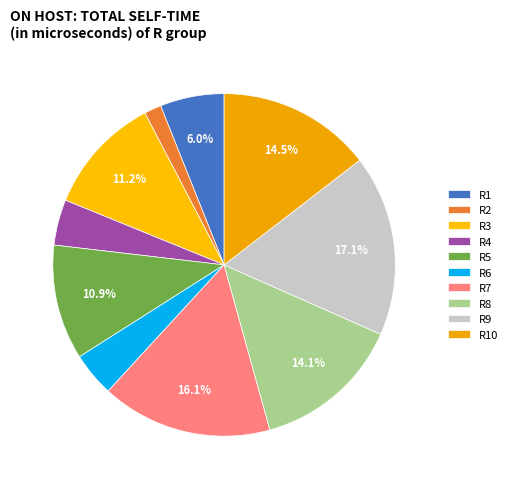

Count the number of slices in the pie.

10